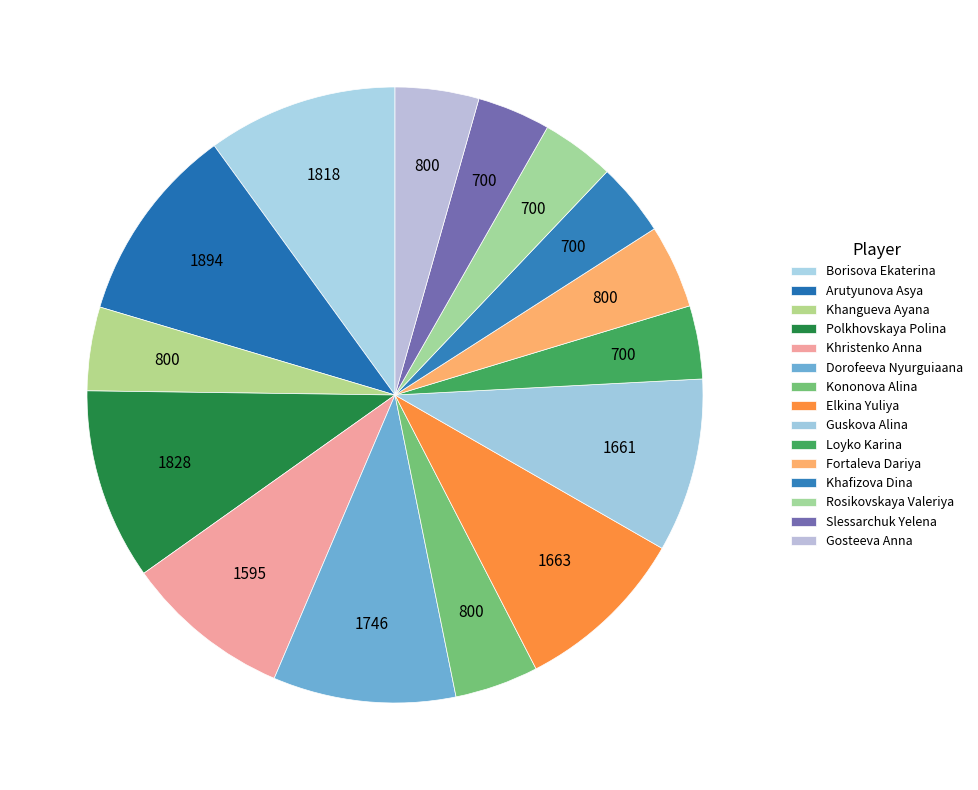

Rank the categories by value from highest to lowest.

Arutyunova Asya, Polkhovskaya Polina, Borisova Ekaterina, Dorofeeva Nyurguiaana, Elkina Yuliya, Guskova Alina, Khristenko Anna, Khangueva Ayana, Kononova Alina, Fortaleva Dariya, Gosteeva Anna, Loyko Karina, Khafizova Dina, Rosikovskaya Valeriya, Slessarchuk Yelena